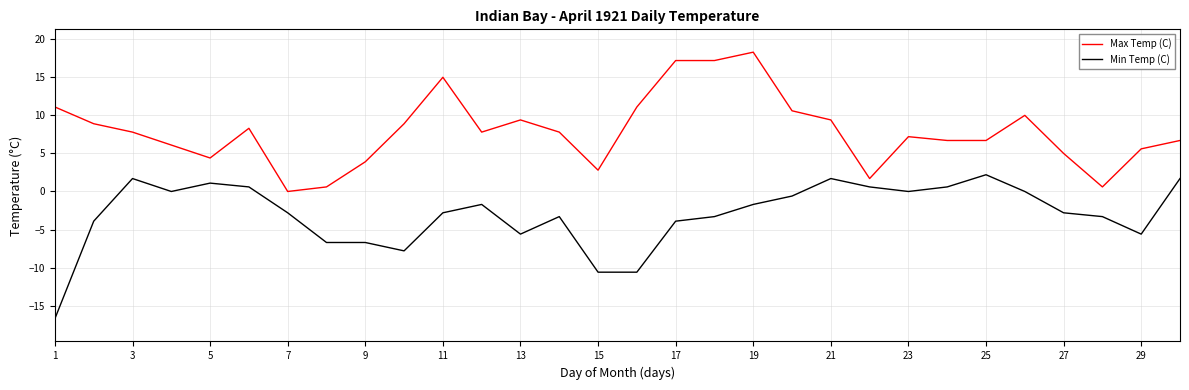

What is the smallest value displayed?

-16.7